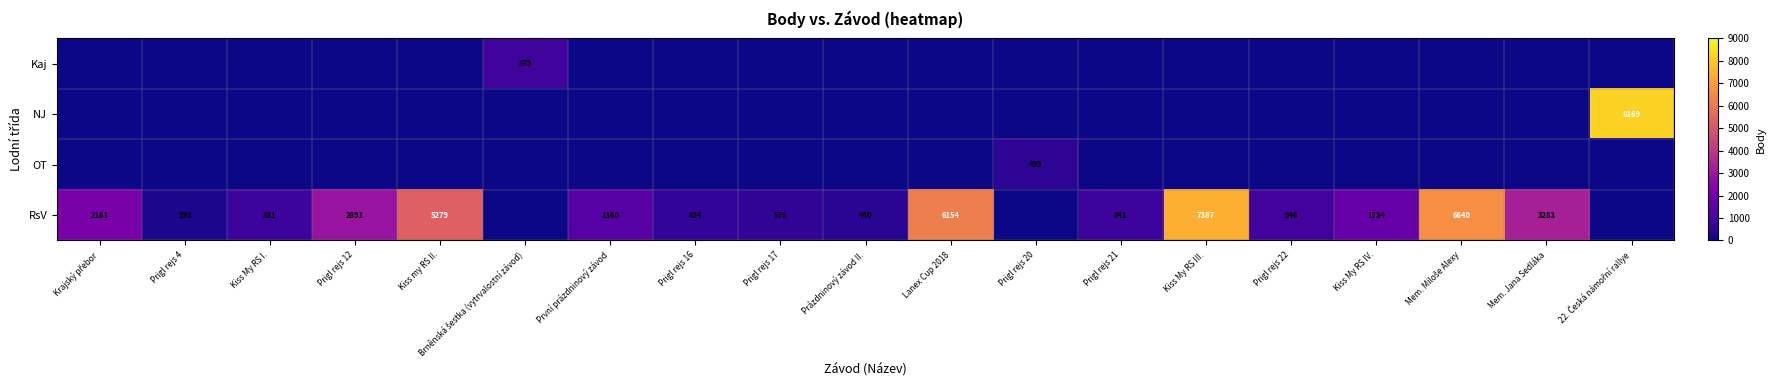

The value of Kaj at Kiss My RS I. is -602. True or false?

False